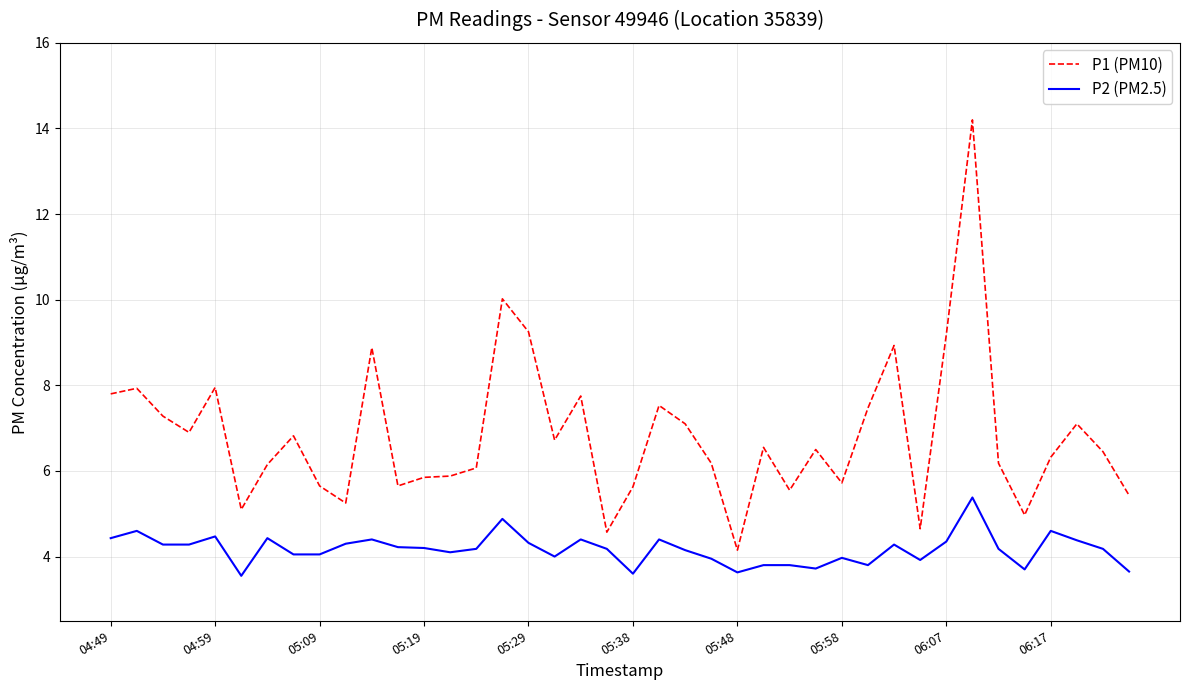

Which series has the largest range (max minus min)?

P1 (PM10)